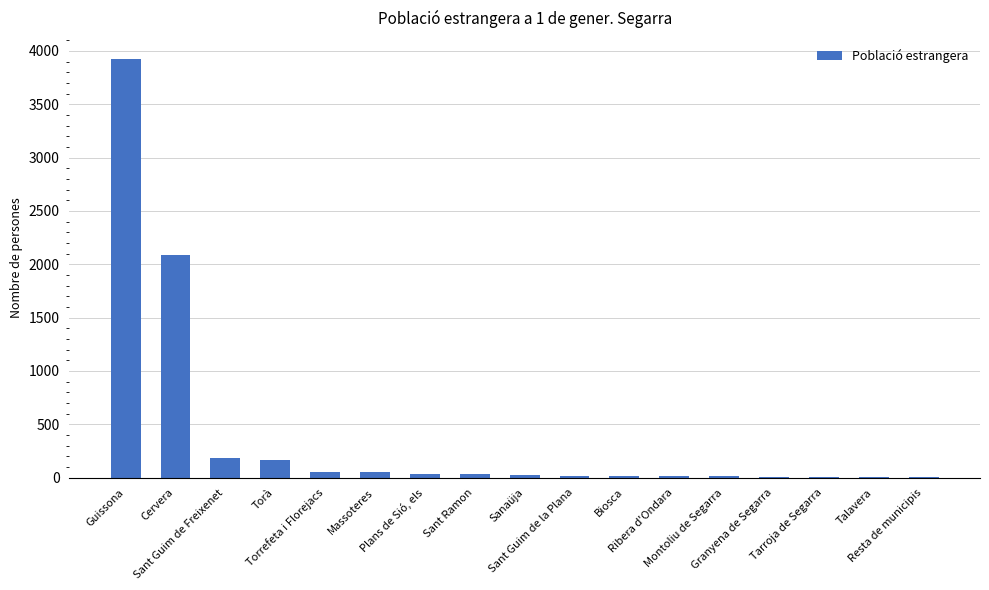

What is the sum of all values?

6638